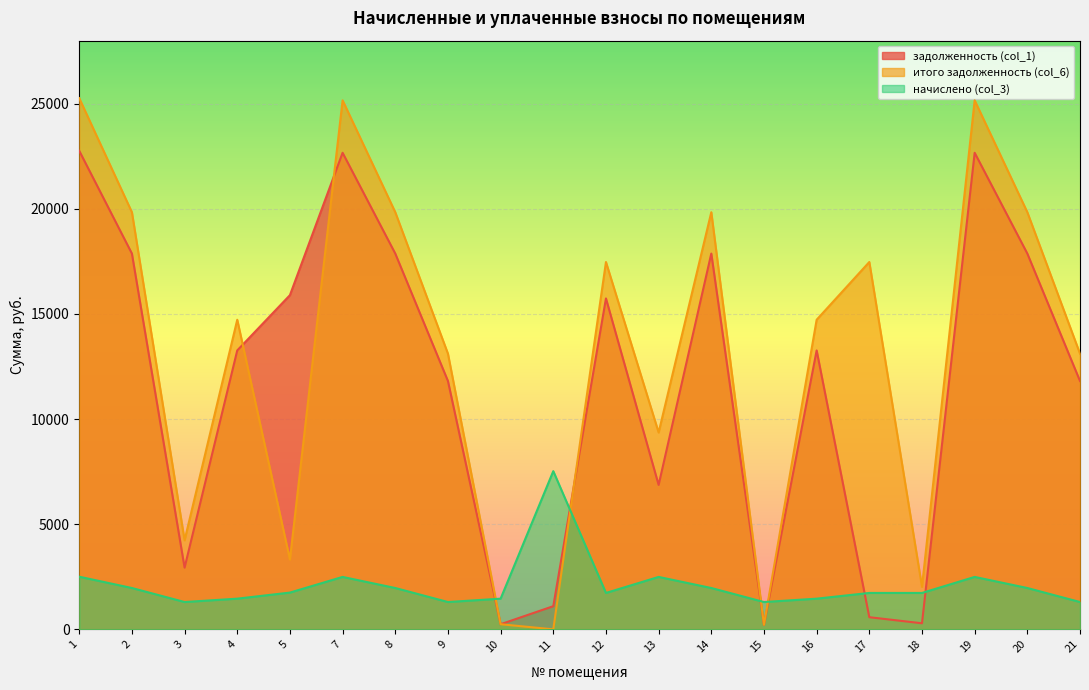

Which category has the lowest value across all series?

11